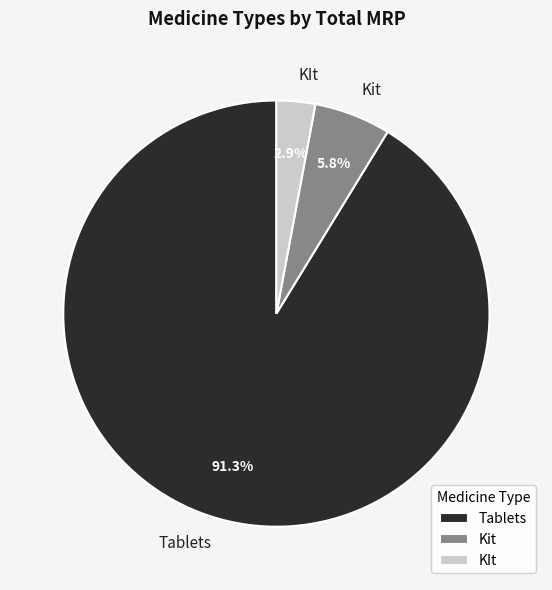

To the nearest percent, what is the difference between the largest and smallest slice percentages?

88%